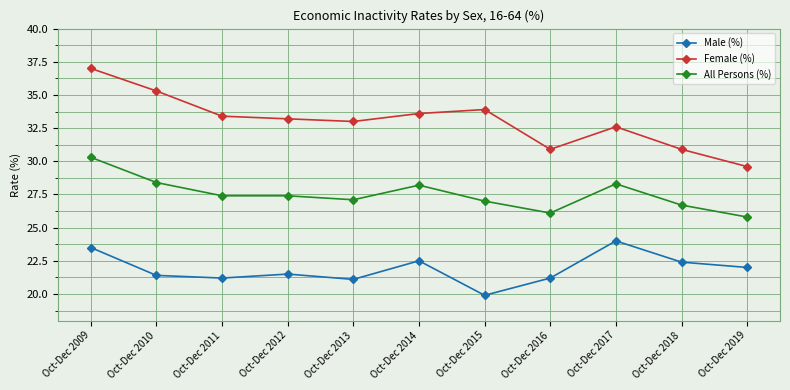

Reading left to right, transcribe all the data shown in this chart.

Male (%): 23.5	21.4	21.2	21.5	21.1	22.5	19.9	21.2	24.0	22.4	22.0
Female (%): 37.0	35.3	33.4	33.2	33.0	33.6	33.9	30.9	32.6	30.9	29.6
All Persons (%): 30.3	28.4	27.4	27.4	27.1	28.2	27.0	26.1	28.3	26.7	25.8